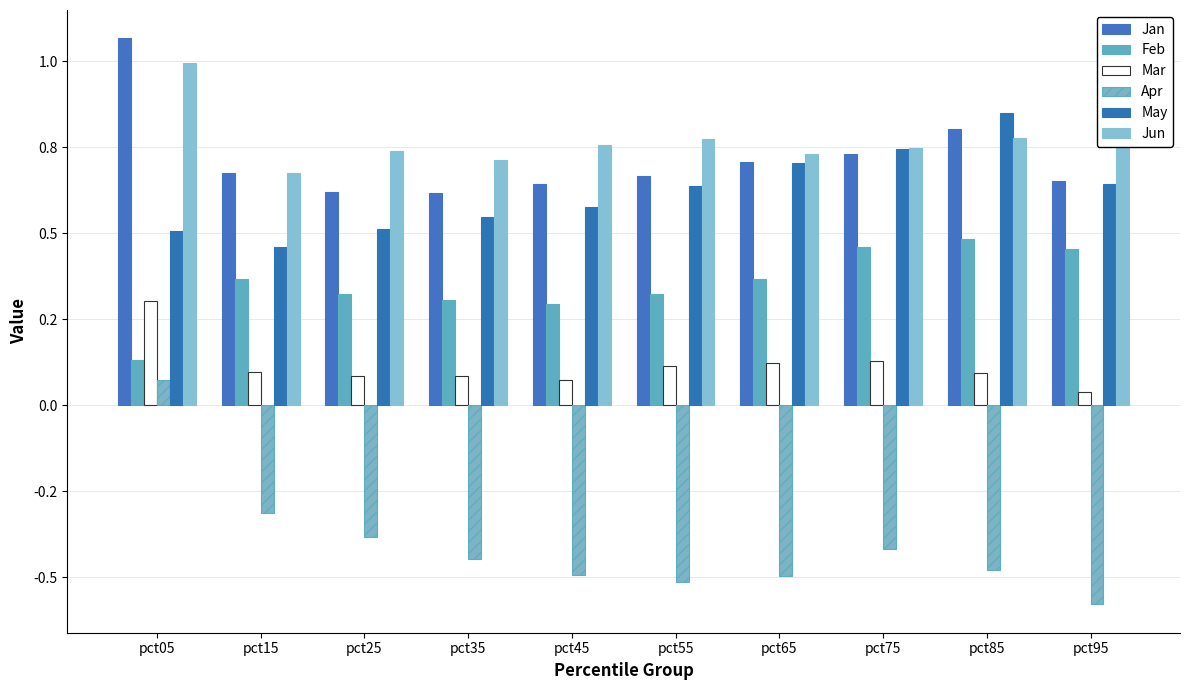

Are the bars grouped side by side (vs. stacked)?

Yes